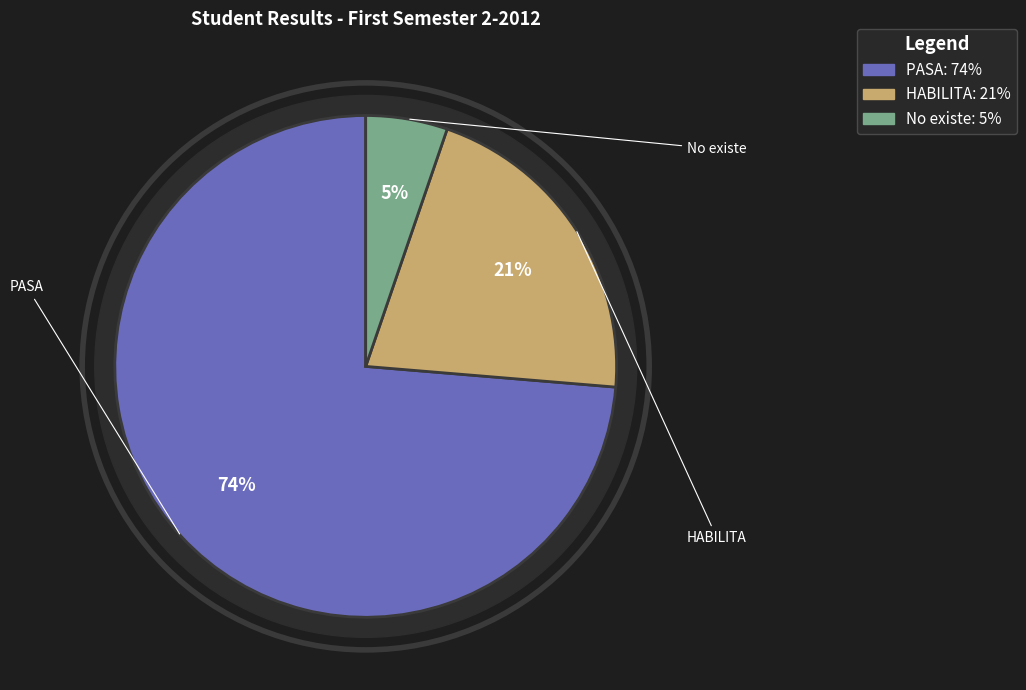

Rank the categories by value from lowest to highest.

No existe, HABILITA, PASA